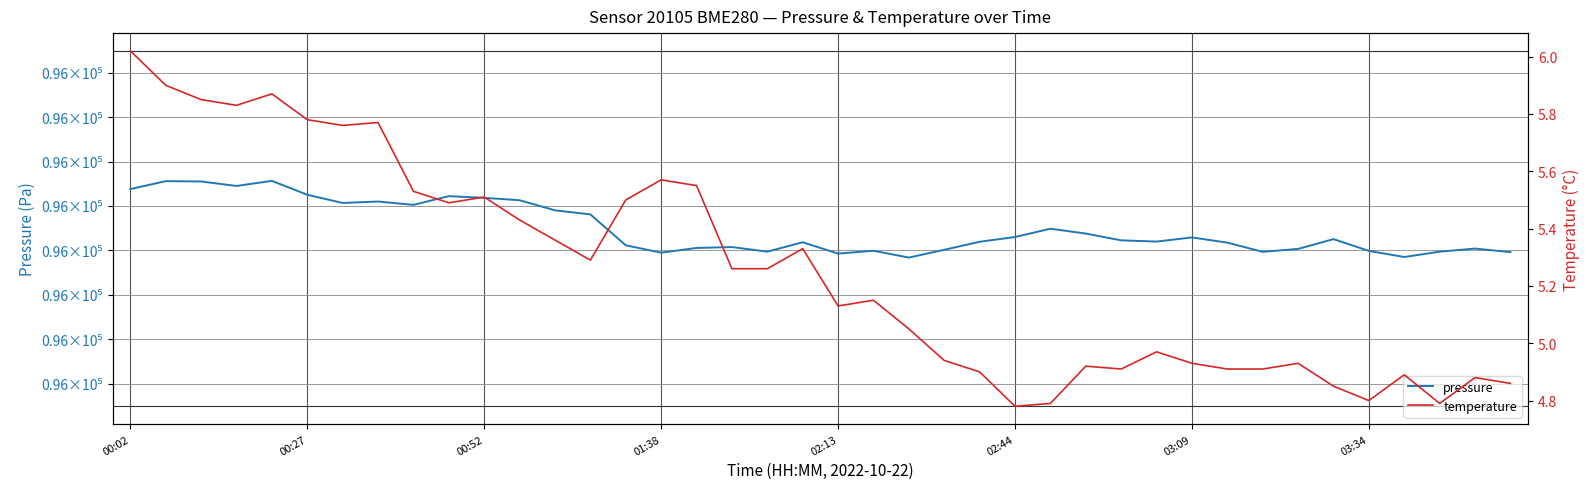

True or false: pressure has more than 1 points higher than both neighbors.

True